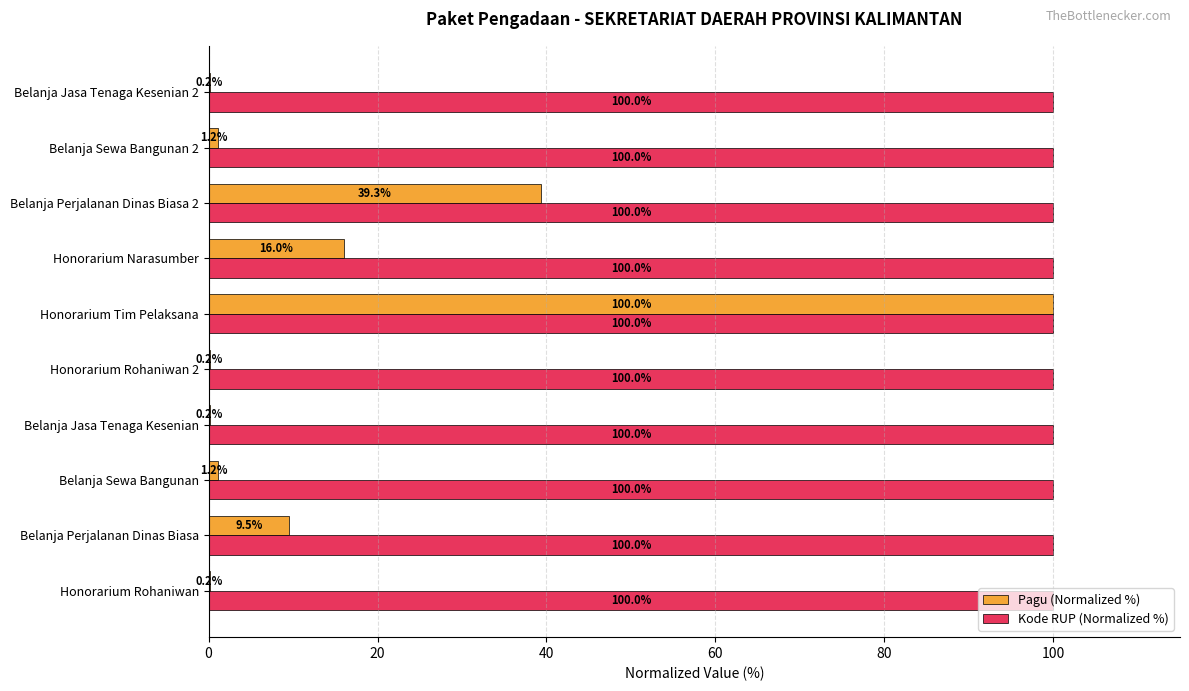

True or false: Kode RUP (Normalized %) has a value of 139.5 at Honorarium Rohaniwan 2.

False